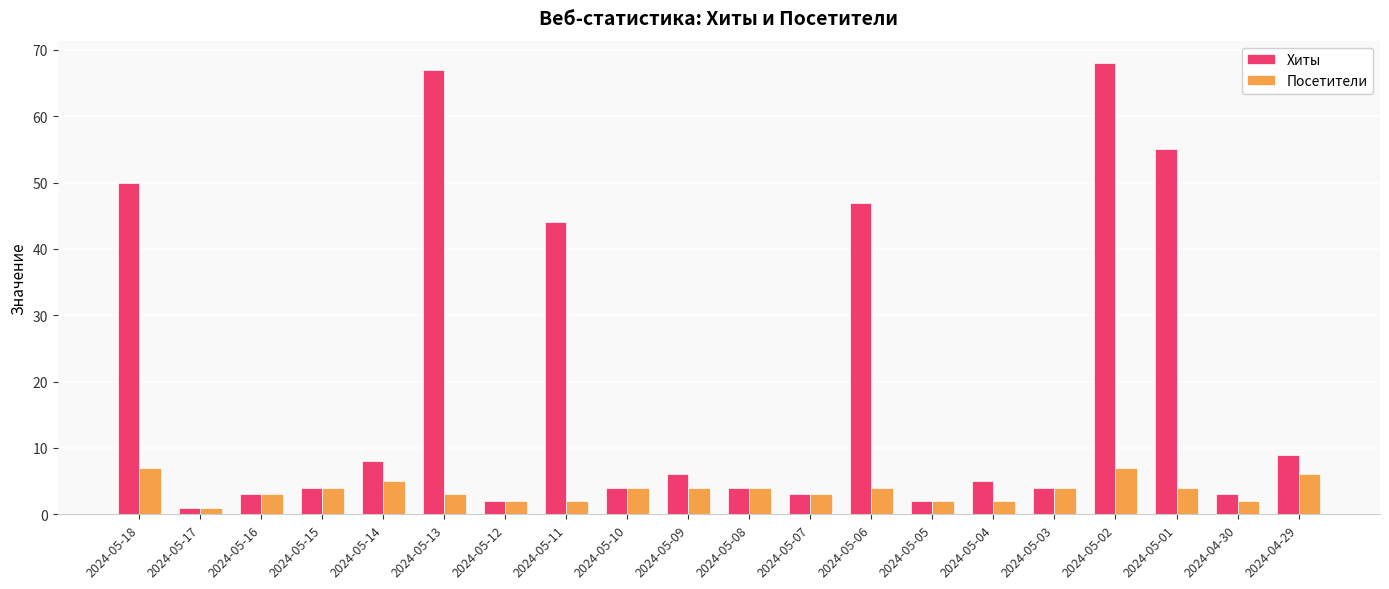

At which label does Хиты reach its minimum?

2024-05-17